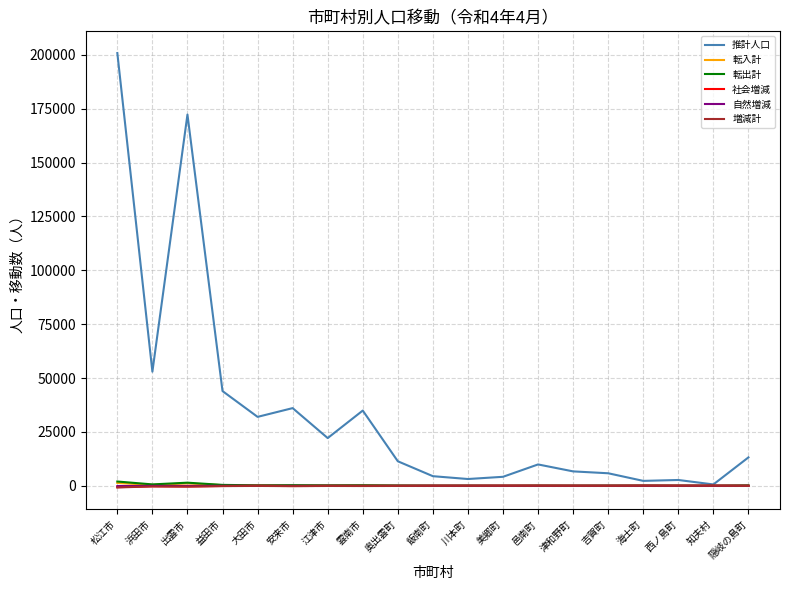

What is the difference between the highest and lowest values at 奥出雲町?

11452